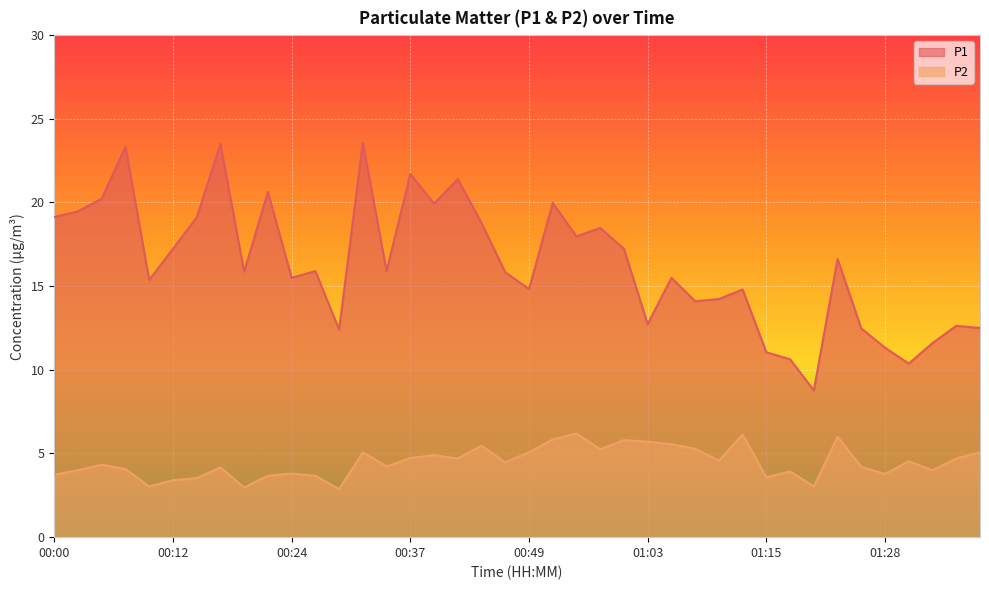

Reading right to left, extract all data points from this chart.

P1: 12.5	12.6	11.6	10.4	11.3	12.5	16.6	8.8	10.6	11.1	14.8	14.2	14.1	15.5	12.7	17.2	18.5	18.0	20.0	14.8	15.8	18.8	21.4	19.9	21.7	15.9	23.6	12.4	15.9	15.5	20.6	15.9	23.5	19.1	17.2	15.4	23.3	20.2	19.5	19.1
P2: 5.1	4.7	4.0	4.5	3.8	4.2	6.0	3.0	3.9	3.6	6.1	4.6	5.3	5.5	5.7	5.8	5.2	6.2	5.8	5.1	4.5	5.5	4.7	4.9	4.7	4.2	5.1	2.9	3.7	3.8	3.7	3.0	4.2	3.5	3.4	3.0	4.1	4.3	4.0	3.7